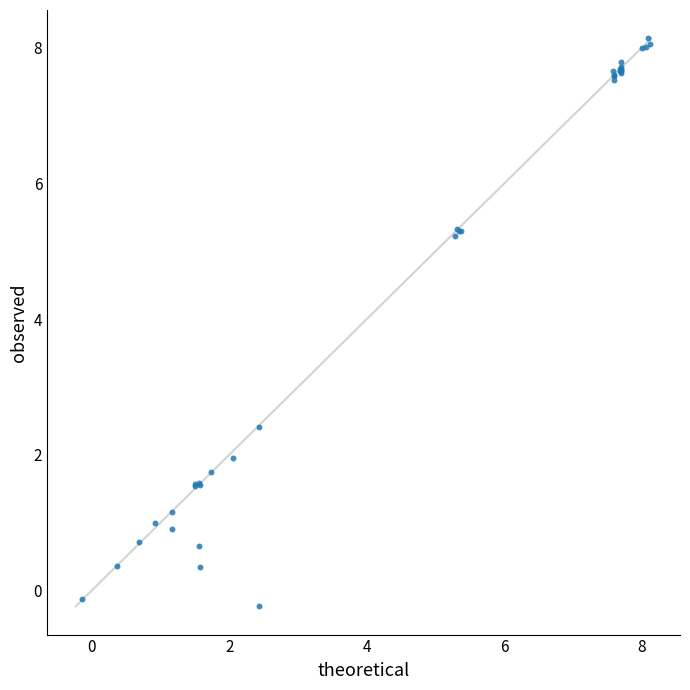

What Y value in the scatter plot is closest to 3?

2.4